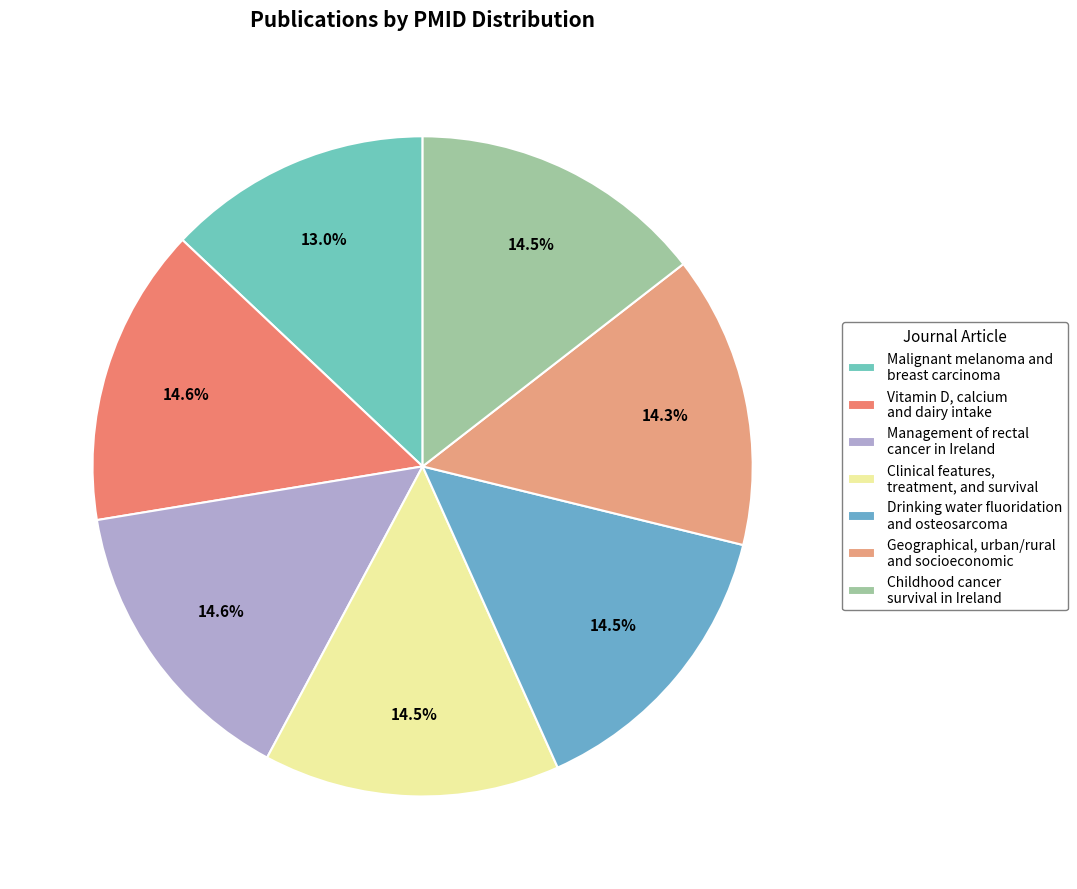

Is Geographical, urban/rural and socioeconomic the majority of the pie?

No